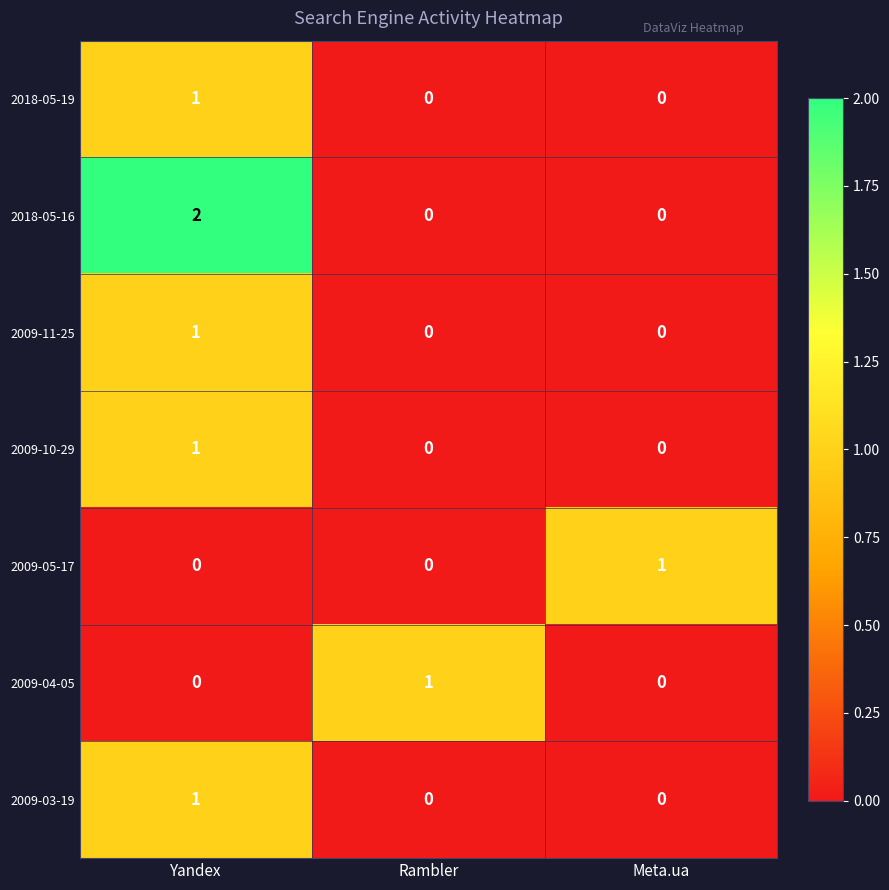

Which series has the largest range (max minus min)?

2018-05-16